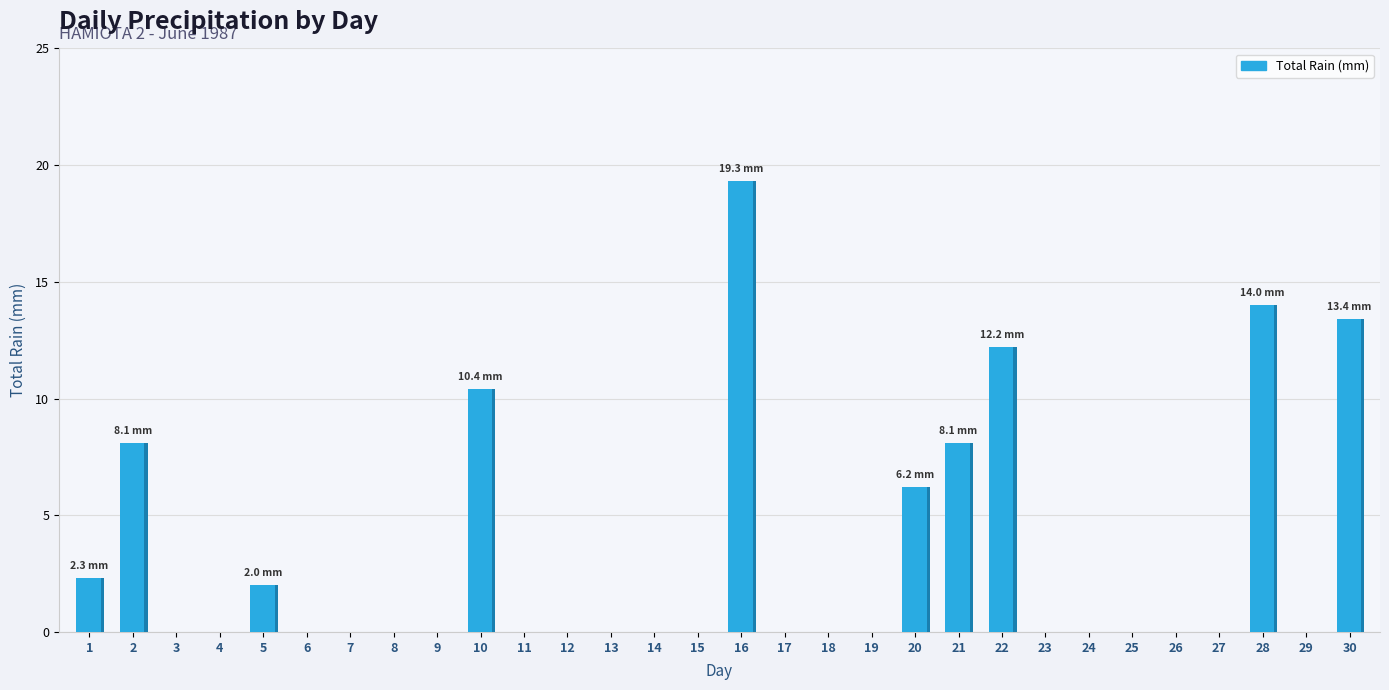

Reading left to right, transcribe all the data shown in this chart.

1=2.3	2=8.1	3=0.0	4=0.0	5=2.0	6=0.0	7=0.0	8=0.0	9=0.0	10=10.4	11=0.0	12=0.0	13=0.0	14=0.0	15=0.0	16=19.3	17=0.0	18=0.0	19=0.0	20=6.2	21=8.1	22=12.2	23=0.0	24=0.0	25=0.0	26=0.0	27=0.0	28=14.0	29=0.0	30=13.4